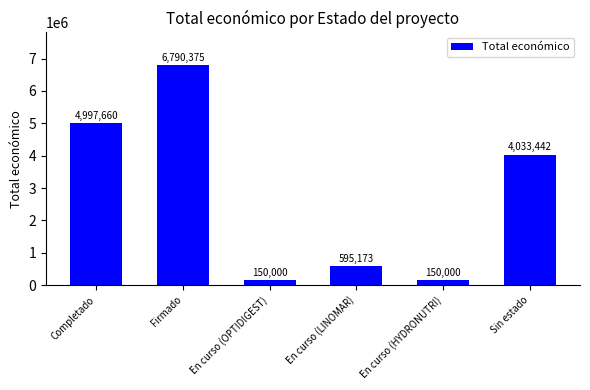

True or false: the data shows 150000 at En curso (HYDRONUTRI).

True